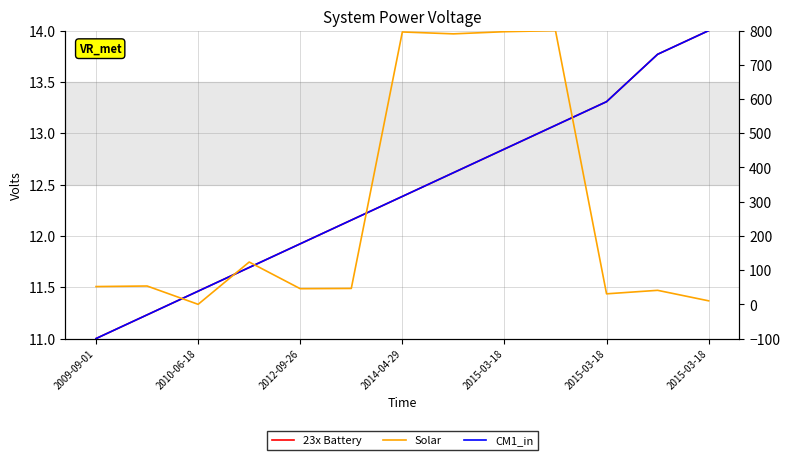

Is the value of Solar at 11 greater than the value of CM1_in at 2009-09-01?

Yes